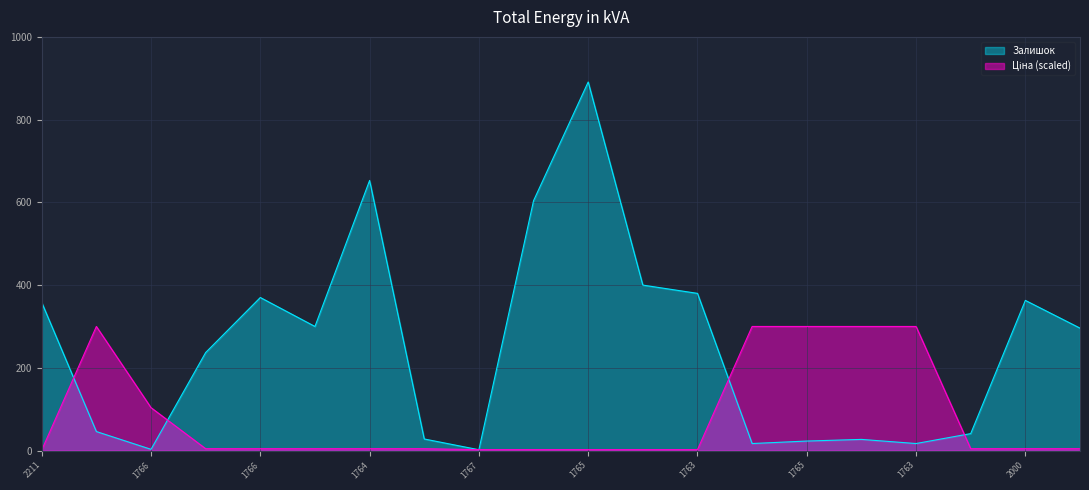

The Залишок series shows 400.0 at 239741764. True or false?

True